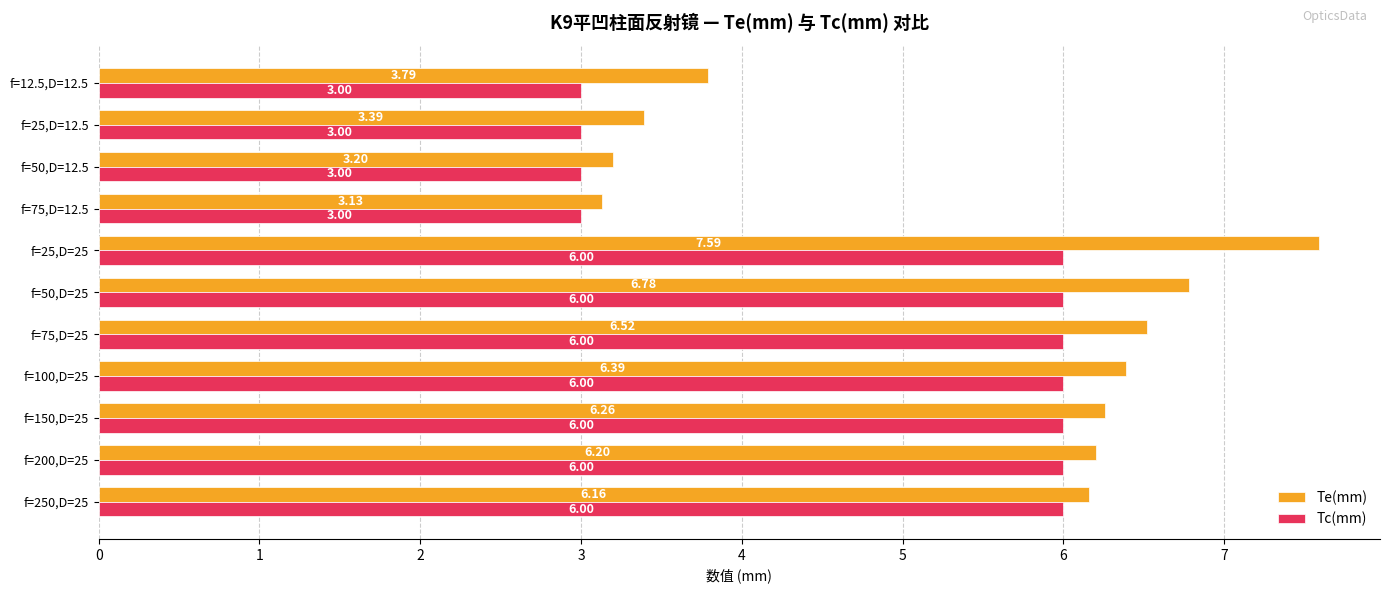

At which category is the sum across all series the highest?

f=25,D=25